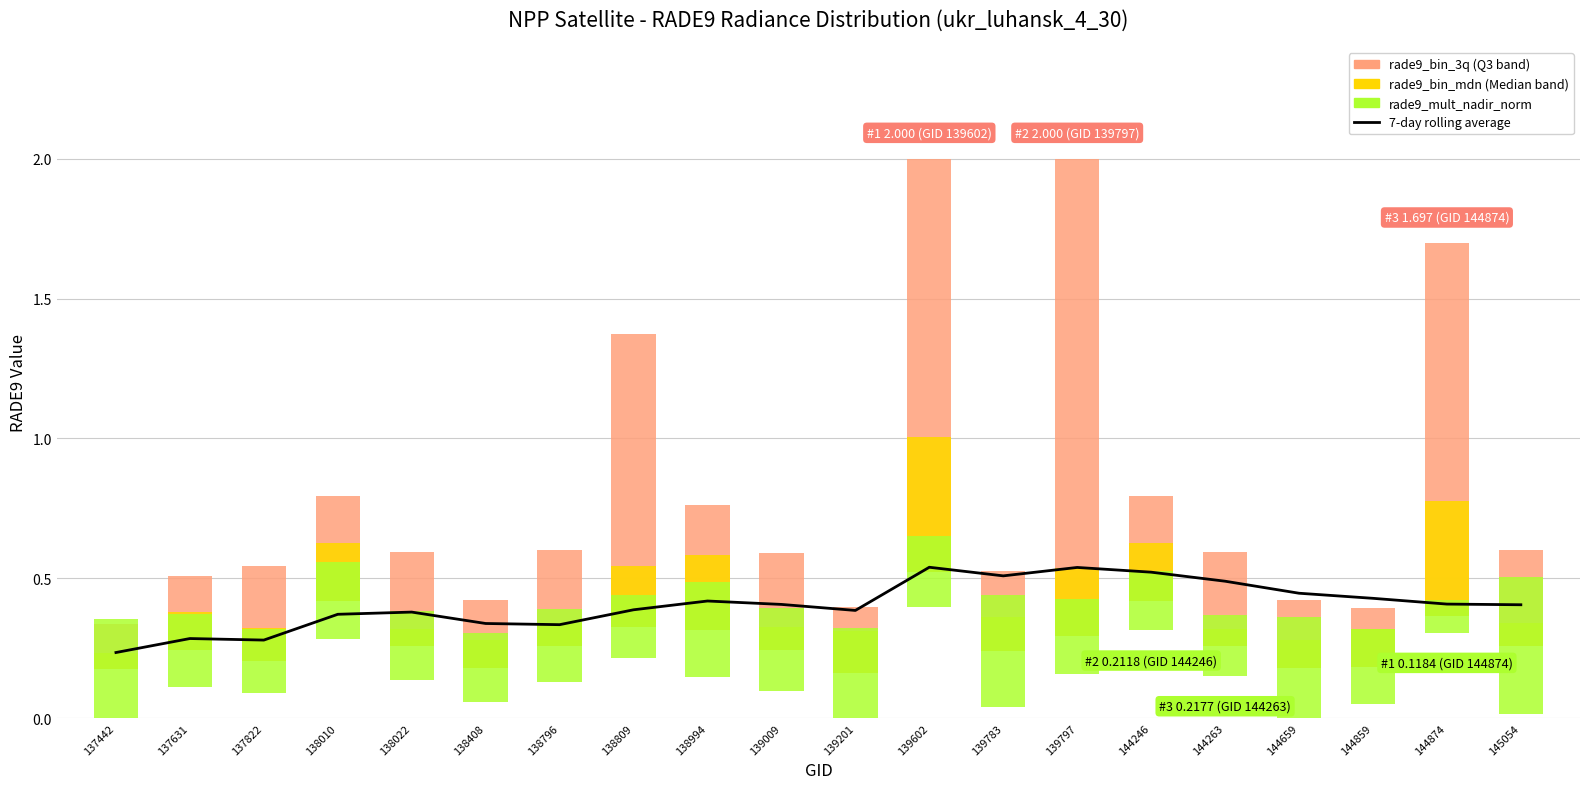

What is the sum of the 7-day rolling average values at 144859 and 138022?

0.8